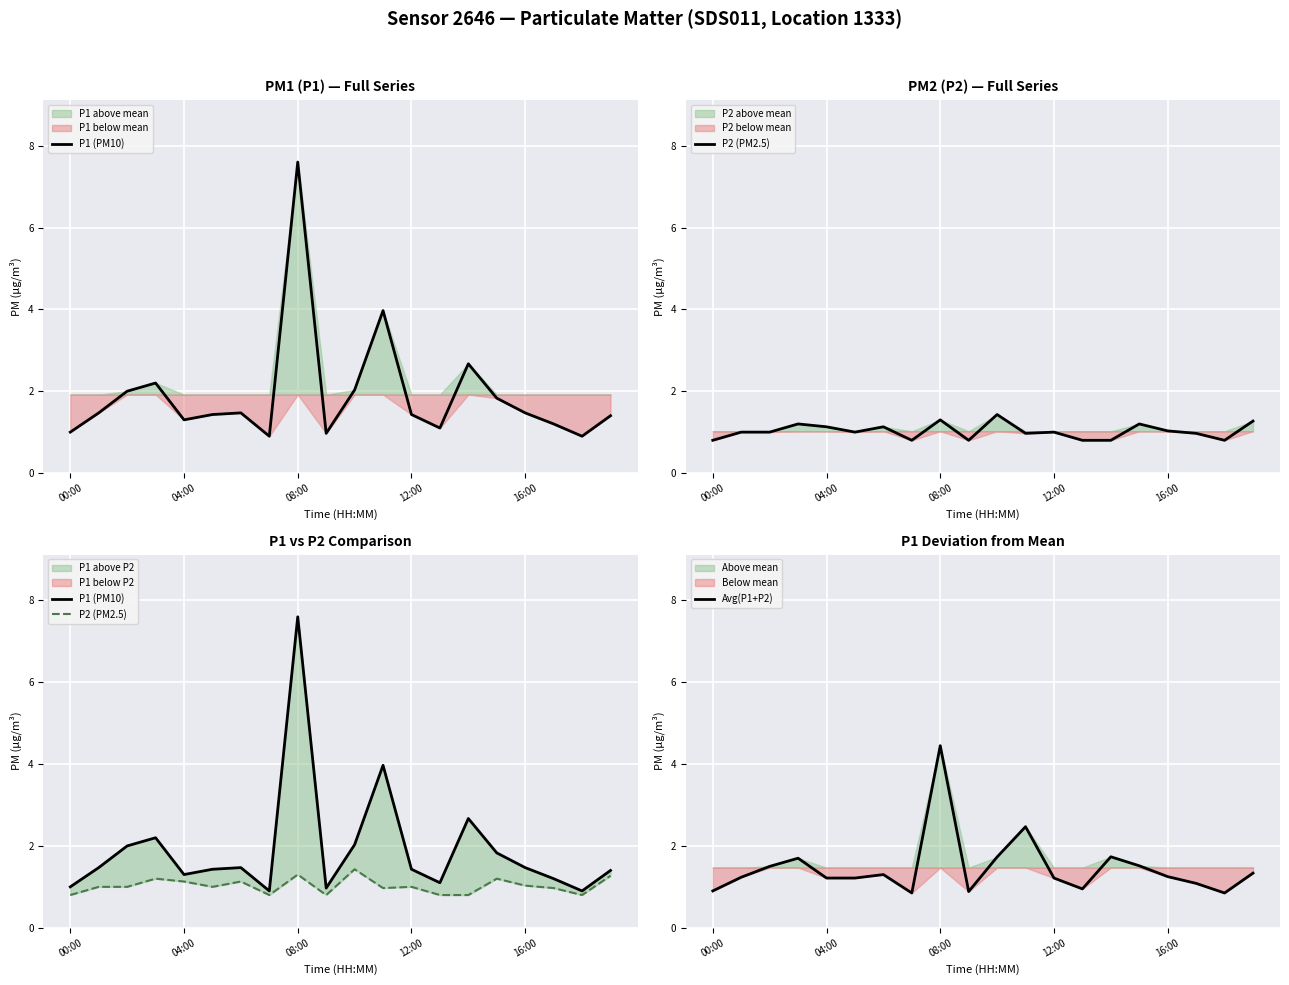

Between 00:00 and 7, which is larger?

00:00